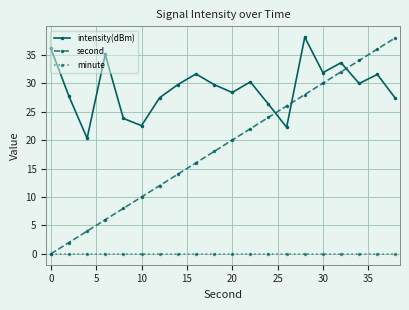

How many lines are shown in the chart?

3